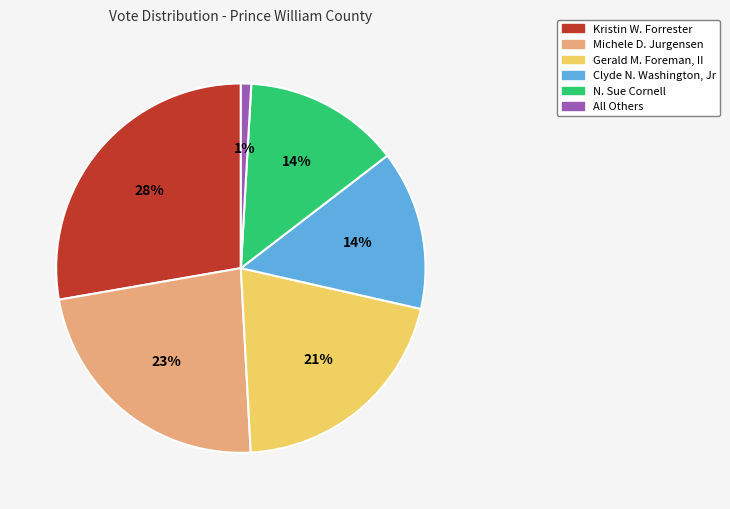

True or false: Michele D. Jurgensen accounts for 23% of the total.

True